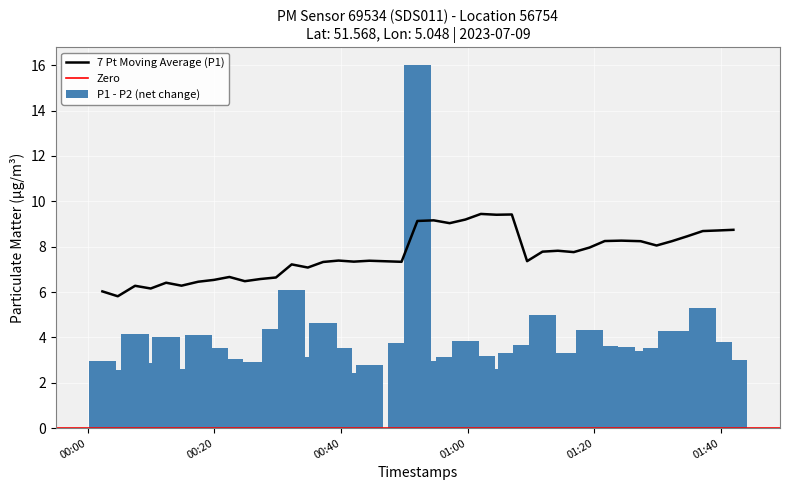

What is the sum of all P1 - P2 (net change) values?

156.0